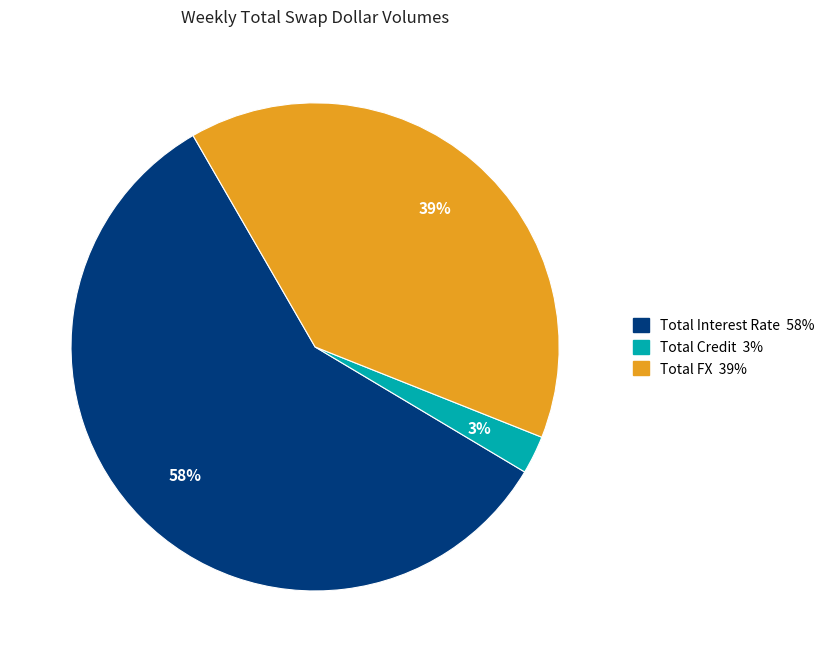

The Total Credit slice represents 3% of the pie. True or false?

True